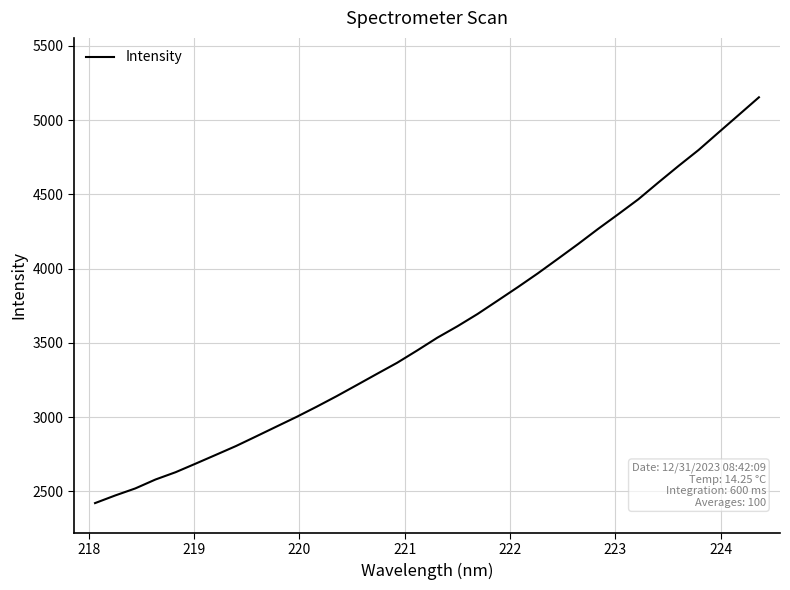

What is the minimum value shown in the chart?

2421.0